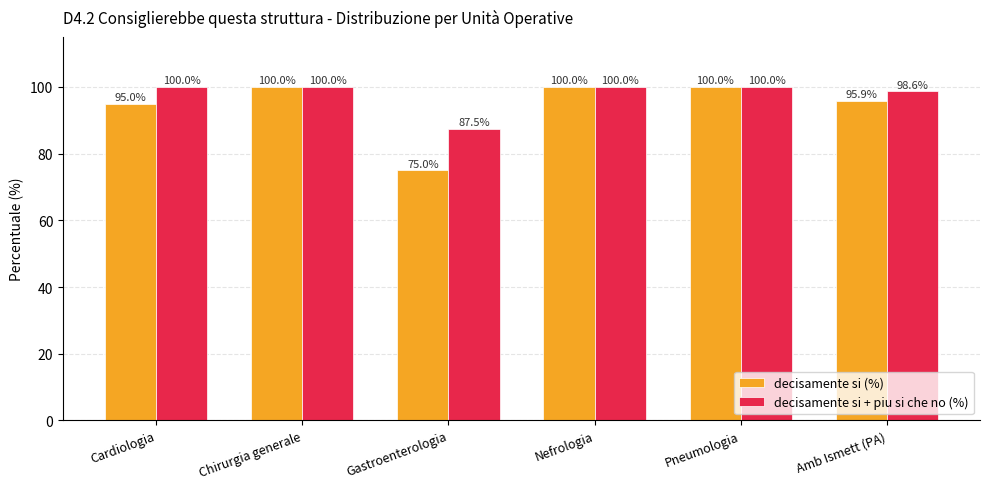

Which category has the lowest value in the decisamente si (%) series?

Gastroenterologia